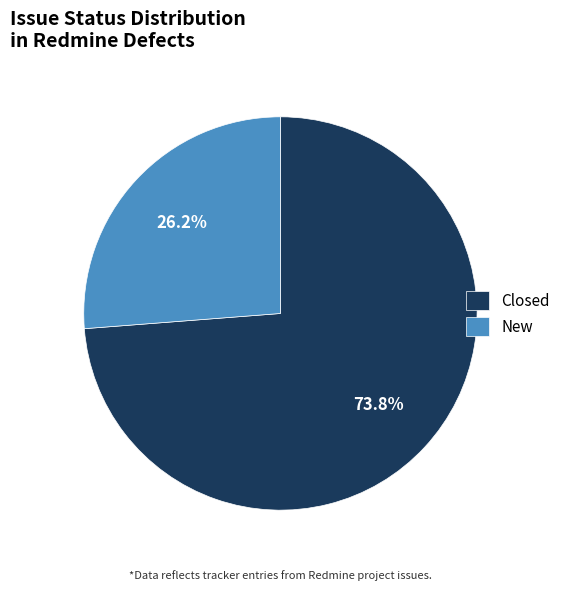

Which slice is the smallest?

New